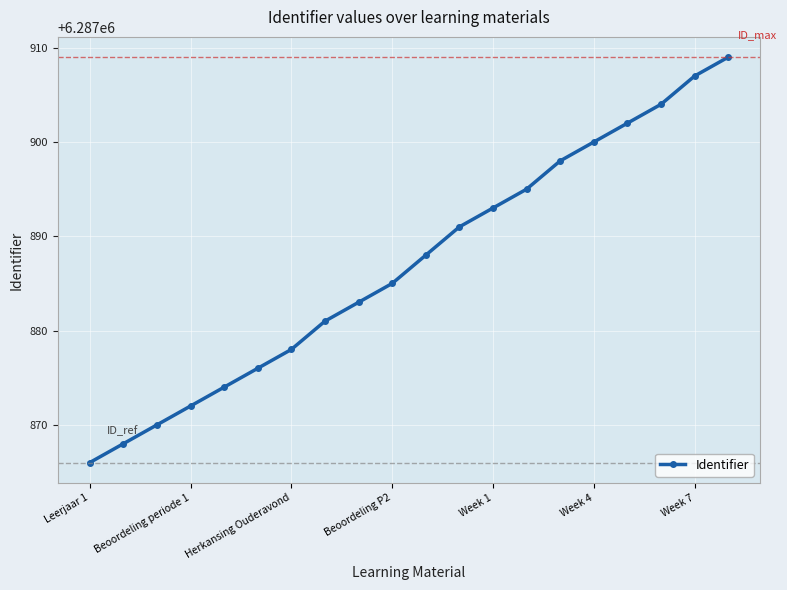

What is the value of the 1st point from the left?

6287866